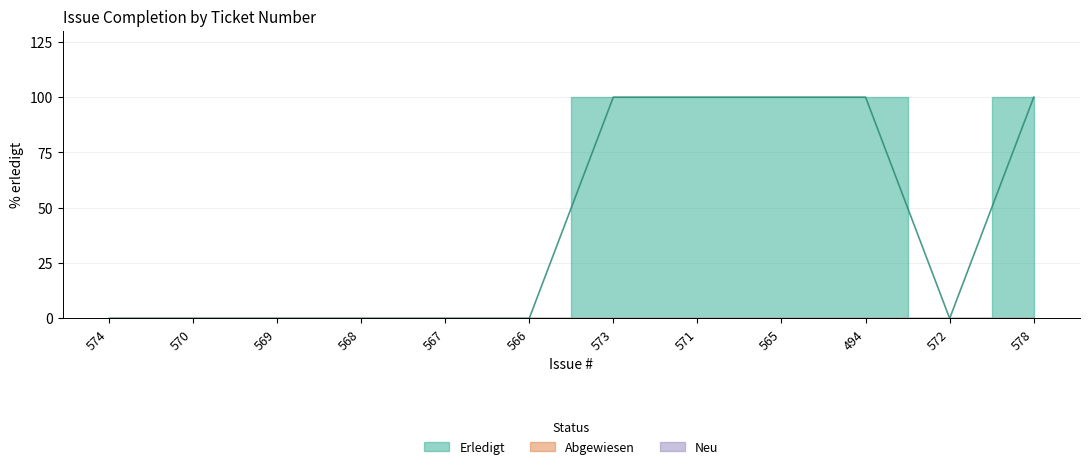

List the labels in order of value, smallest first.

574, 570, 569, 568, 567, 566, 572, 573, 571, 565, 494, 578